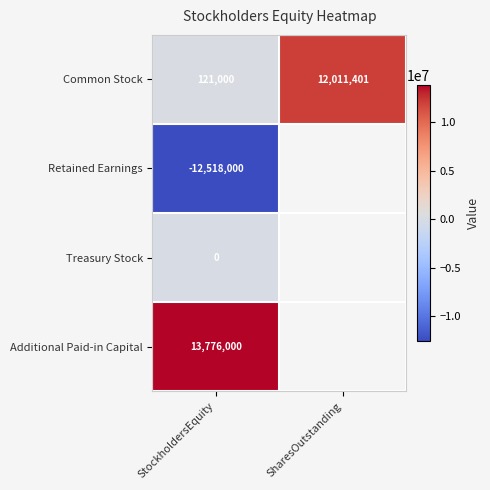

Rank the series at StockholdersEquity from highest to lowest value.

Additional Paid-in Capital, Common Stock, Treasury Stock, Retained Earnings